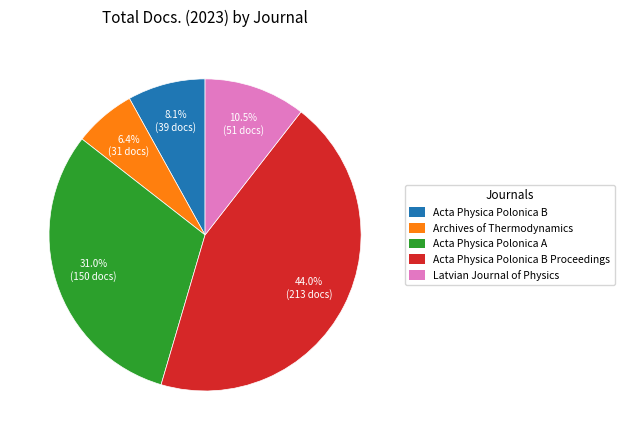

Count the number of slices in the pie.

5